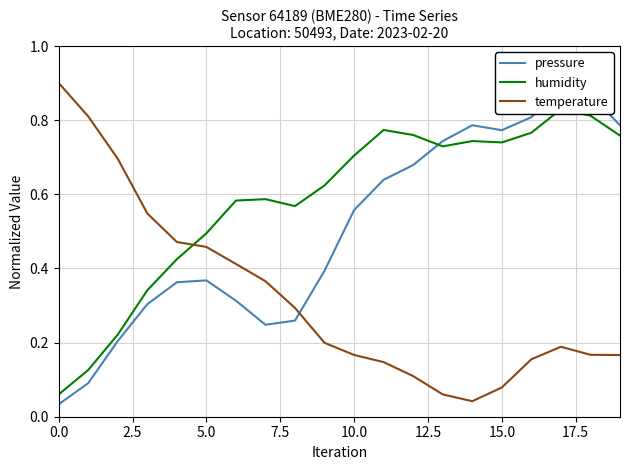

Is this an area chart (filled region under the line)?

No